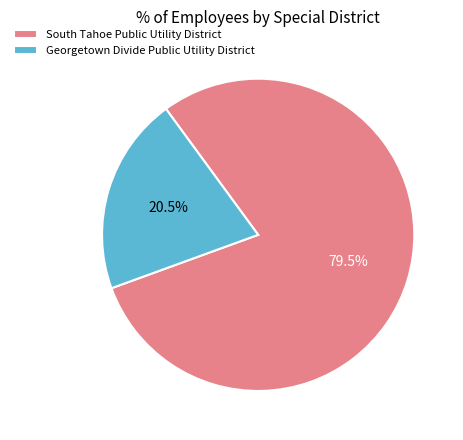

Is there any slice that represents more than half of the pie?

Yes